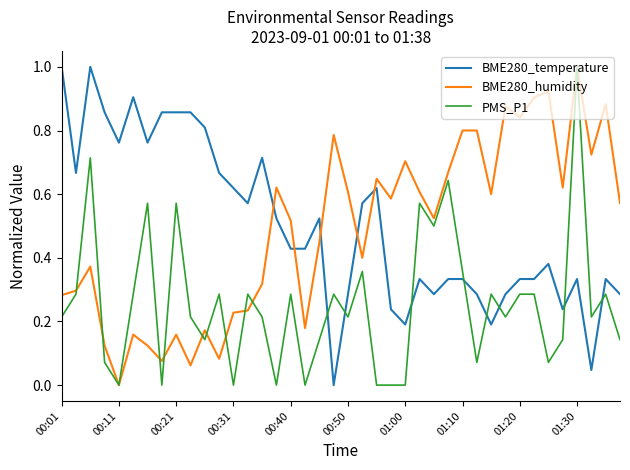

How many intersections are there between BME280_temperature and PMS_P1?

8